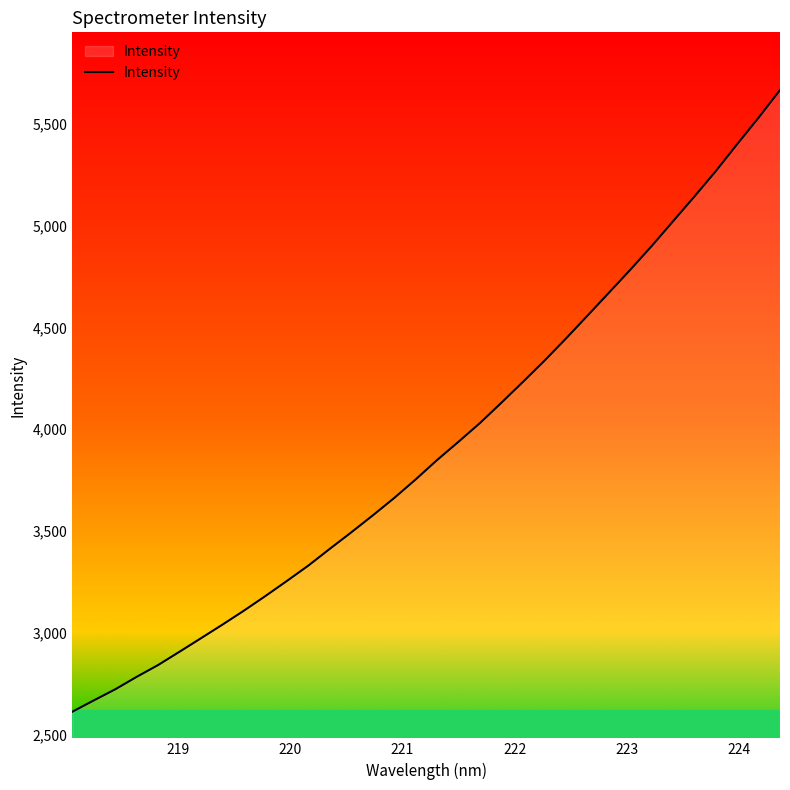

Reading left to right, extract all data points from this chart.

2613.3	2668.9	2723.5	2784.7	2842.8	2908.3	2974.6	3041.4	3109.9	3181.7	3255.5	3331.1	3413.3	3494.1	3577.1	3662.6	3753.7	3849.0	3938.8	4030.5	4130.3	4232.2	4335.7	4444.1	4555.9	4668.5	4781.6	4898.1	5020.1	5141.8	5266.7	5399.2	5529.2	5665.1